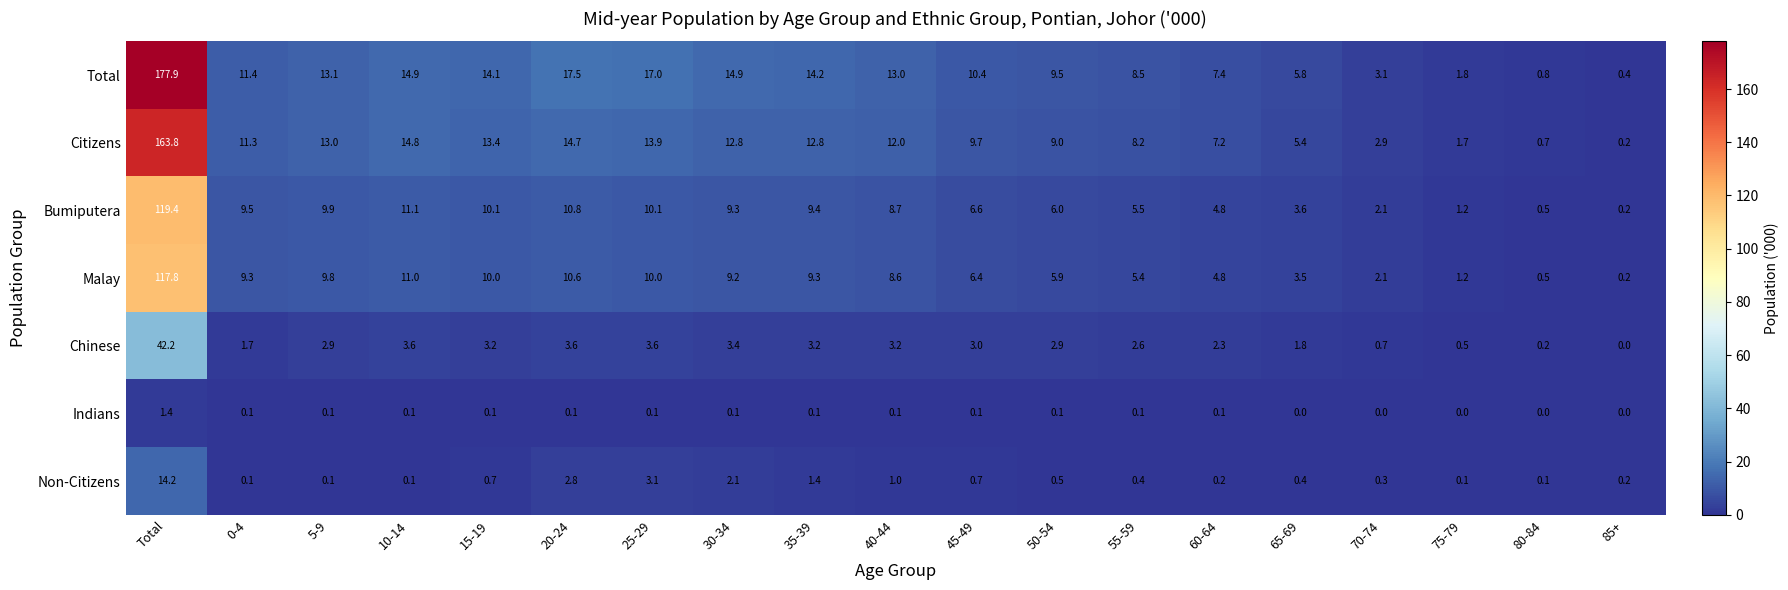

Is it true that Chinese equals 5.3 at 20-24?

False